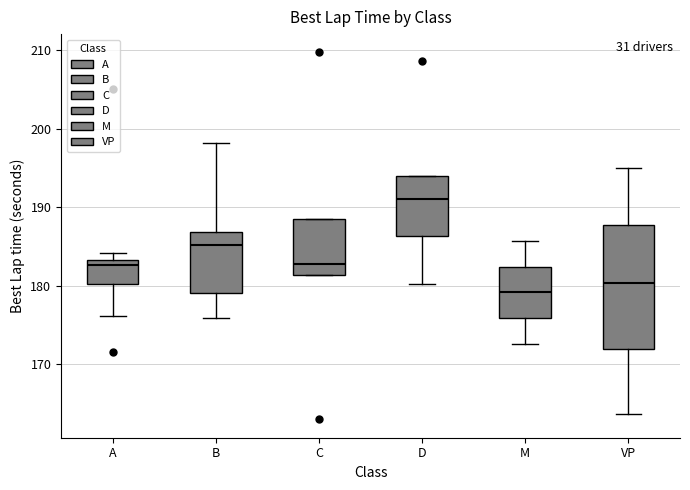

Reading left to right, transcribe this box plot: for each box, give where its median line is, the range the box spans, and where its two whiskers end, as read against the y-axis. The values are not printed on the chart, so give them approximately, as read against the axis.

A: median 183 (just below the box's upper edge), box 180 to 183, whiskers 176 to 184
B: median 185, box 179 to 187, whiskers 176 to 198
C: median 183, box 181 to 188, whiskers 181 to 188
D: median 191, box 186 to 194, whiskers 180 to 194
M: median 179, box 176 to 182, whiskers 173 to 186
VP: median 180, box 172 to 188, whiskers 164 to 195